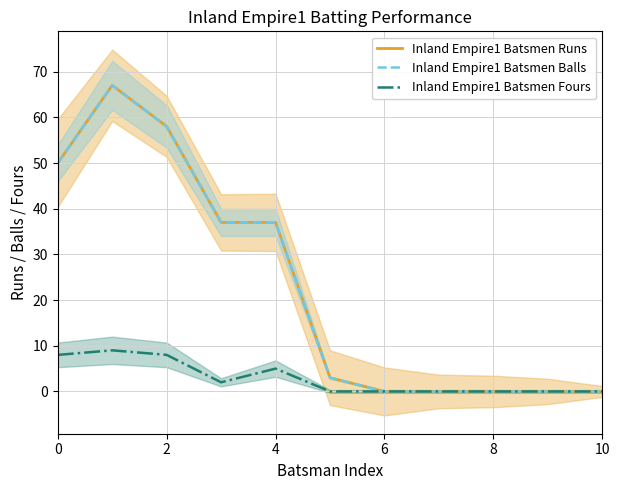

True or false: Inland Empire1 Batsmen Fours and Inland Empire1 Batsmen Balls intersect in this chart.

False